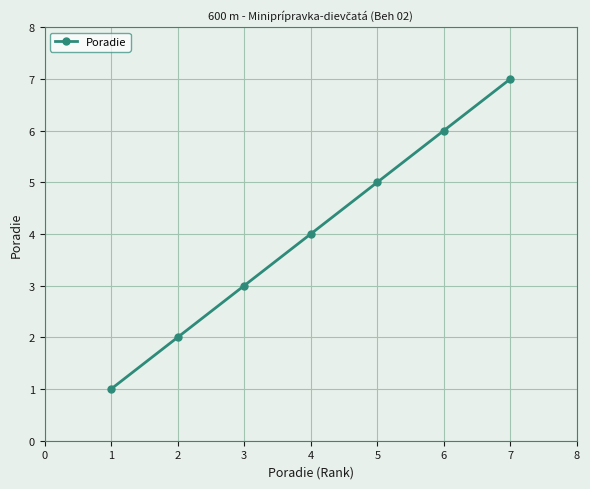

The chart shows a value of 1 at 2. True or false?

False